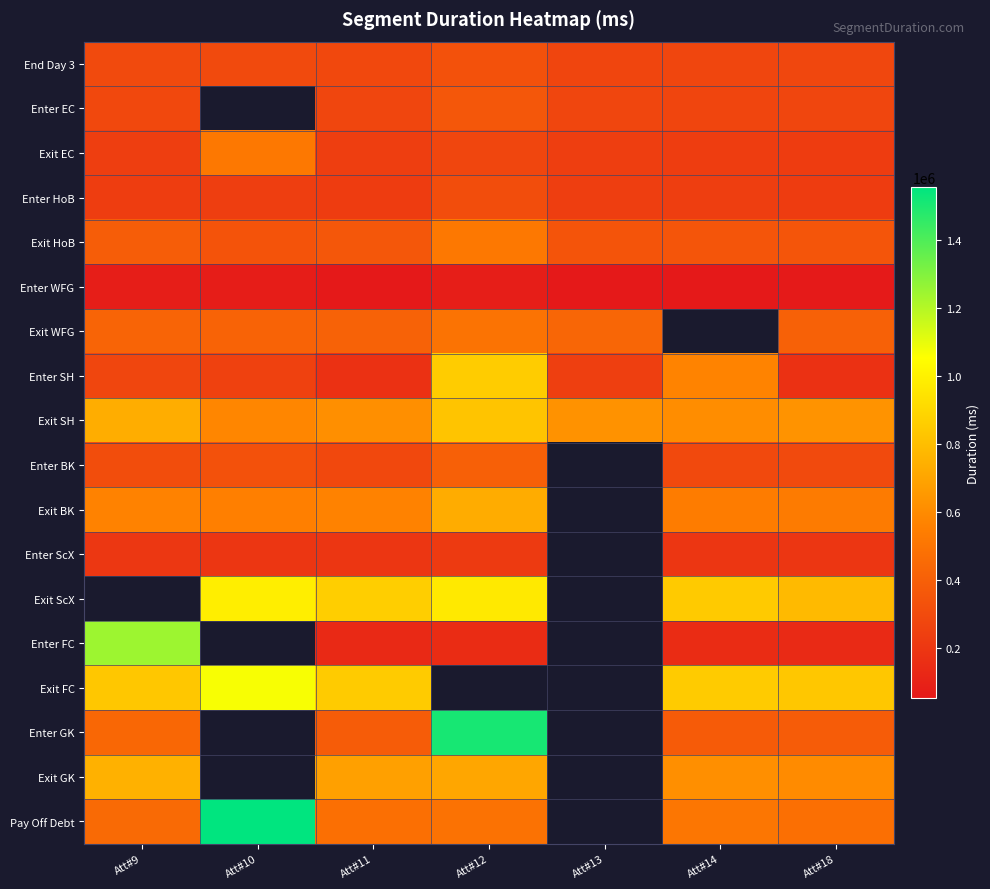

Is it true that Enter GK equals 681770.6 at Att#14?

False